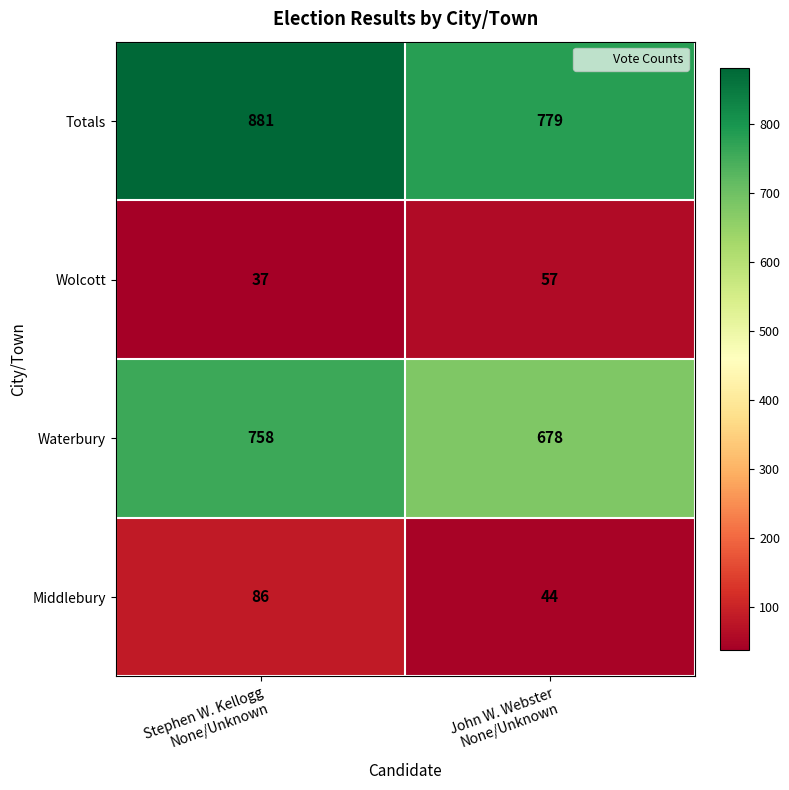

How many distinct data groups are displayed?

4